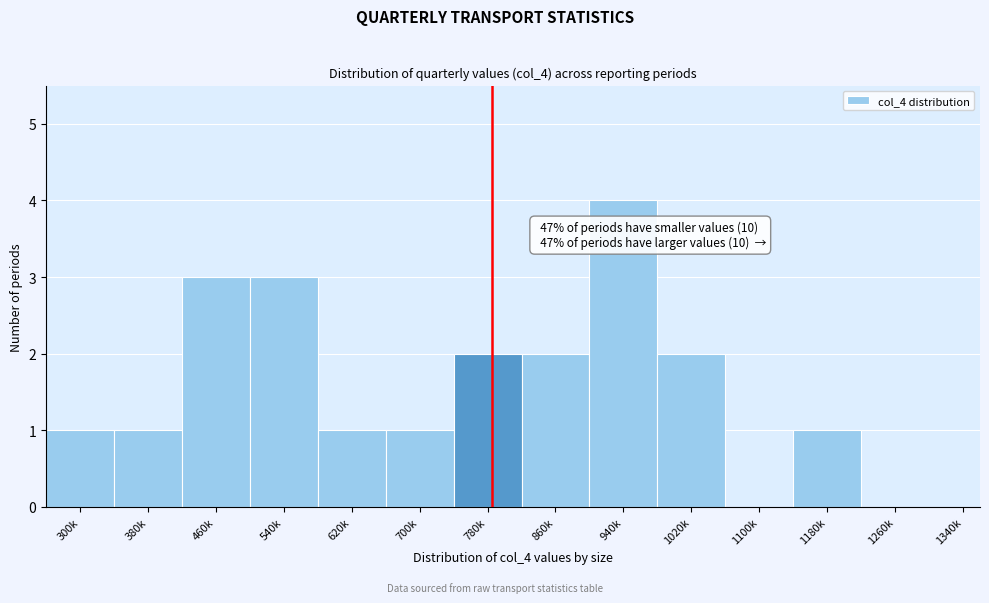

Reading left to right, extract all data points from this chart.

300k=1	380k=1	460k=3	540k=3	620k=1	700k=1	780k=2	860k=2	940k=4	1020k=2	1100k=0	1180k=1	1260k=0	1340k=0